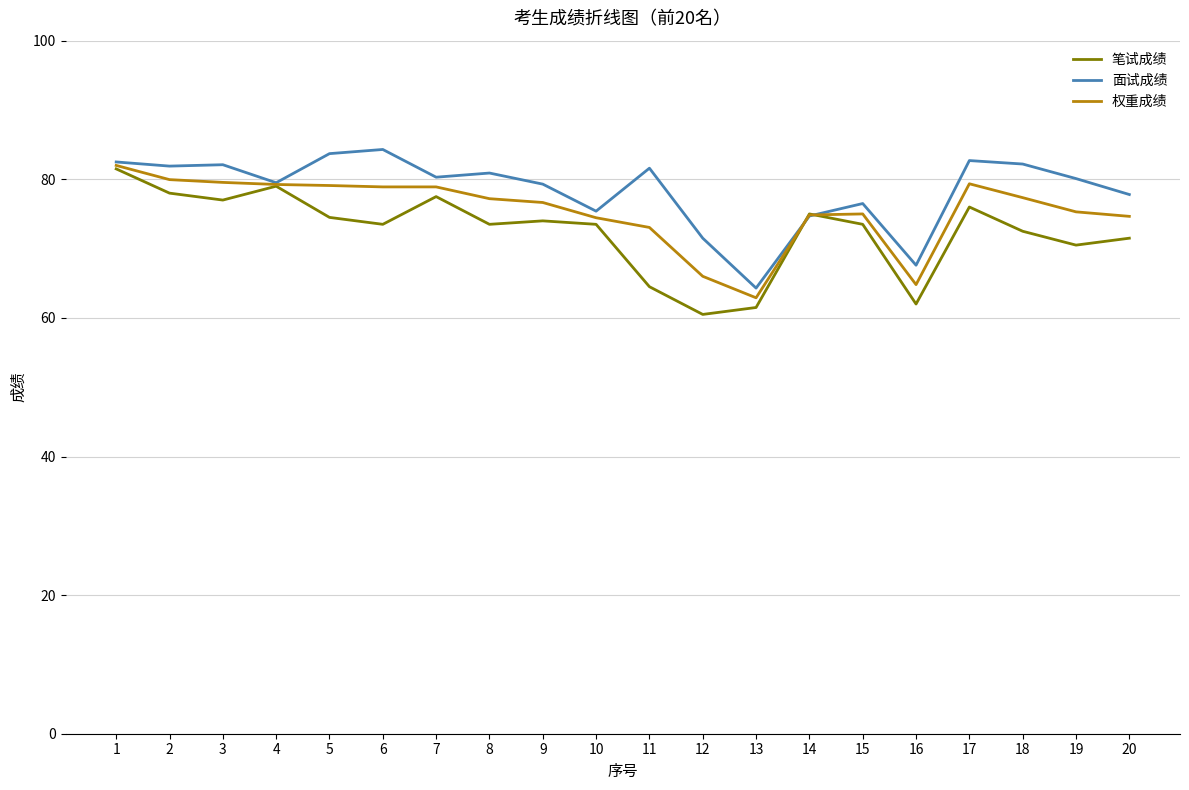

What value does the 面试成绩 series have at 19?

80.1